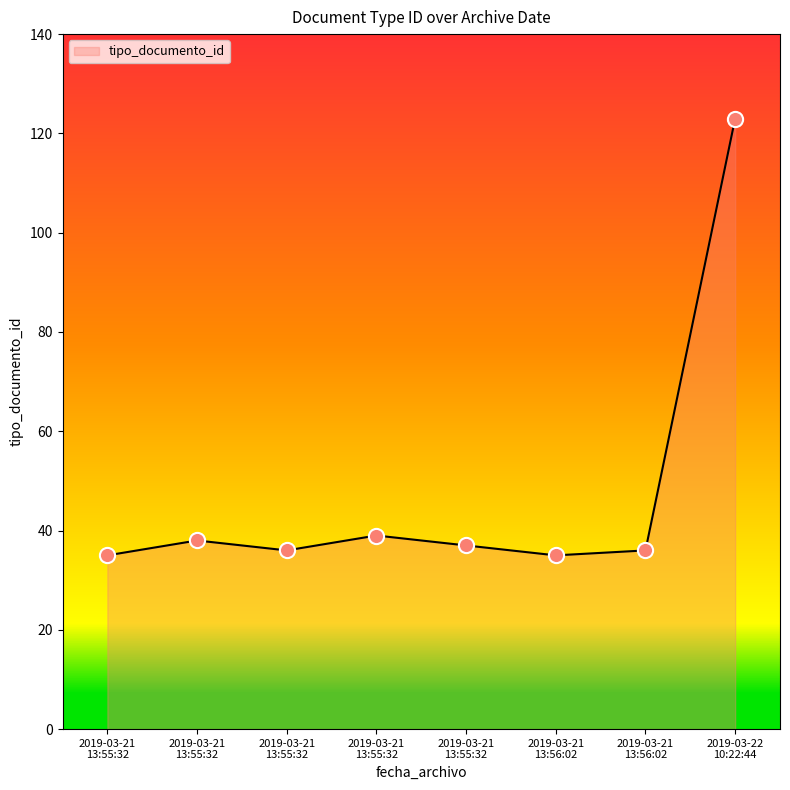

Is this an area chart (filled region under the line)?

Yes